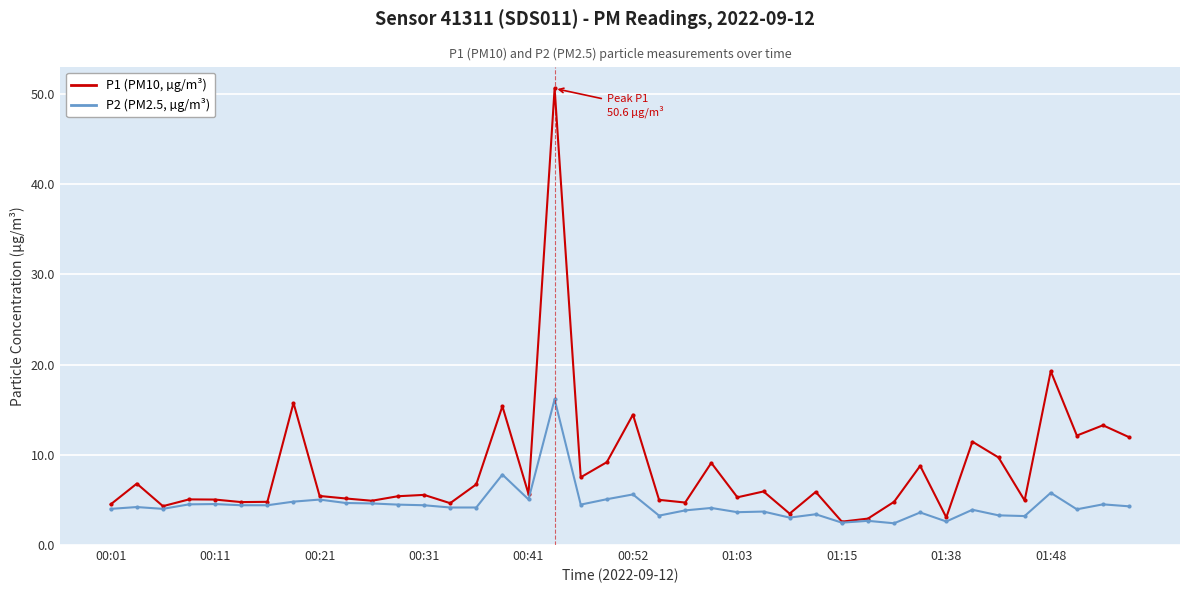

How many data points does each series have?

40